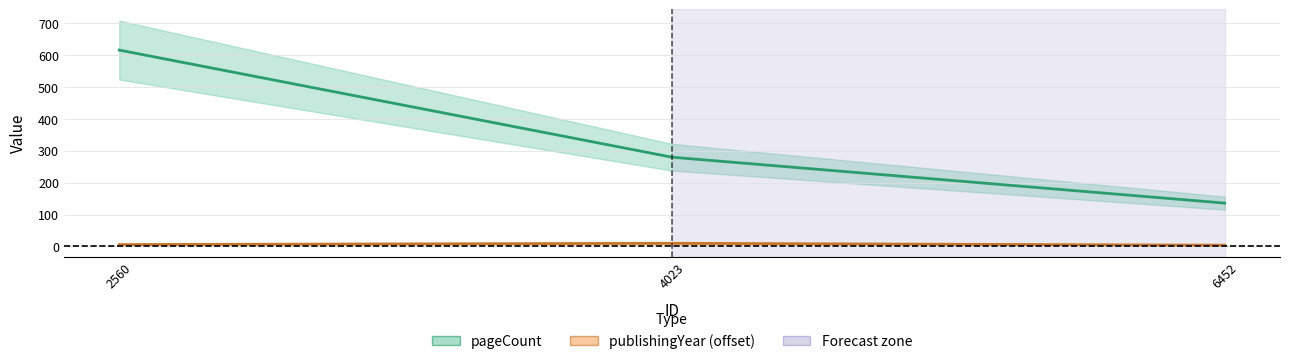

Rank the series by their average value, from lowest to highest.

publishingYear (offset), pageCount